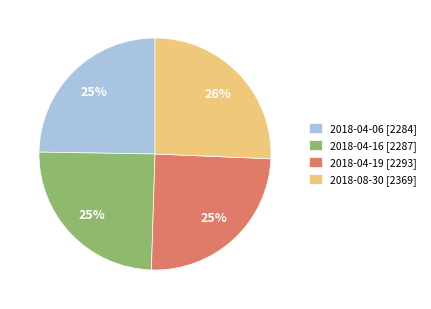

Combined, do 2018-04-16 [2287] and 2018-04-19 [2293] account for over 50%?

No